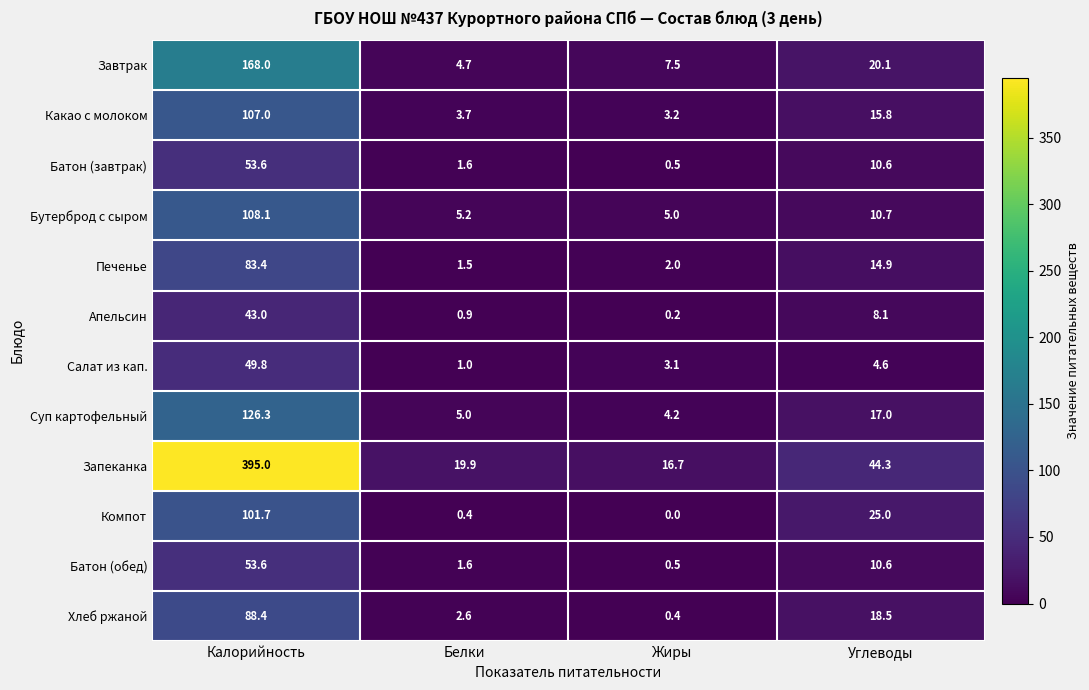

True or false: Печенье has a value of 2.0 at Жиры.

True